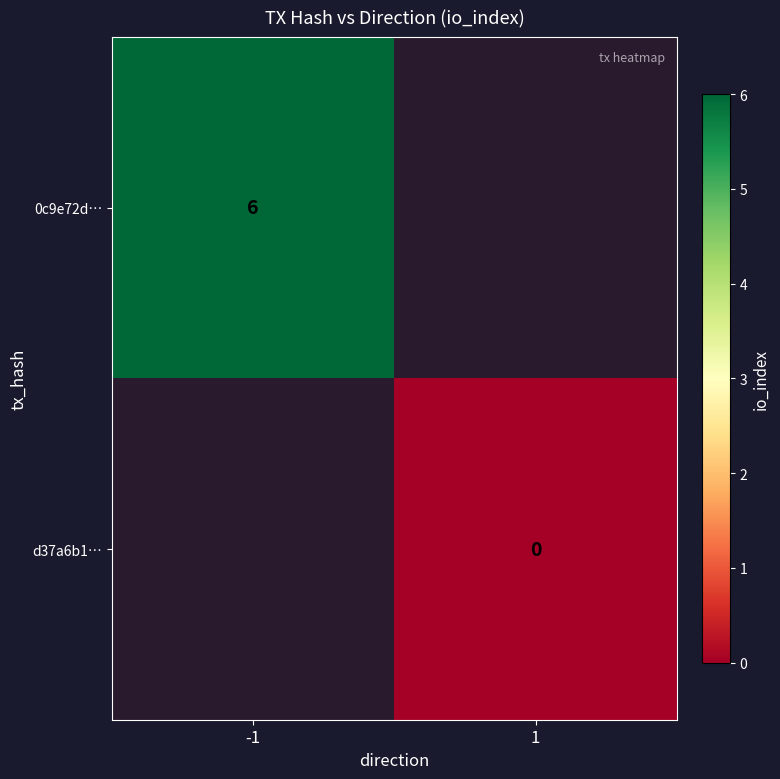

The 0c9e72d… series shows 6 at -1. True or false?

True